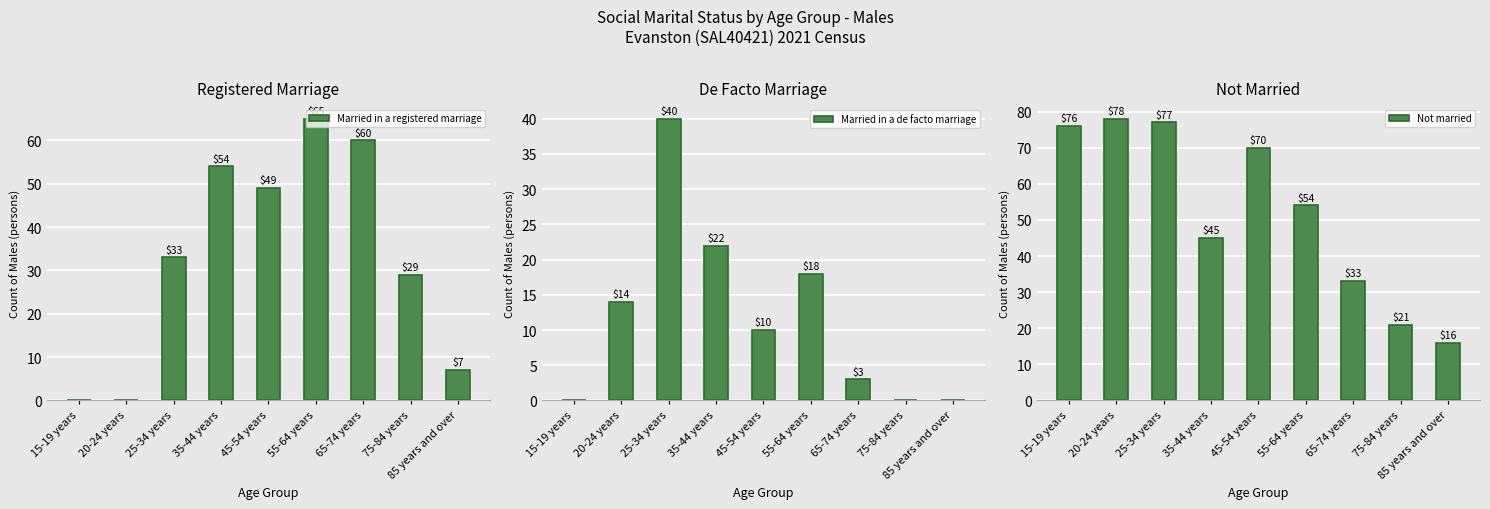

What is the difference between the Married in a registered marriage values at 35-44 years and 20-24 years?

54